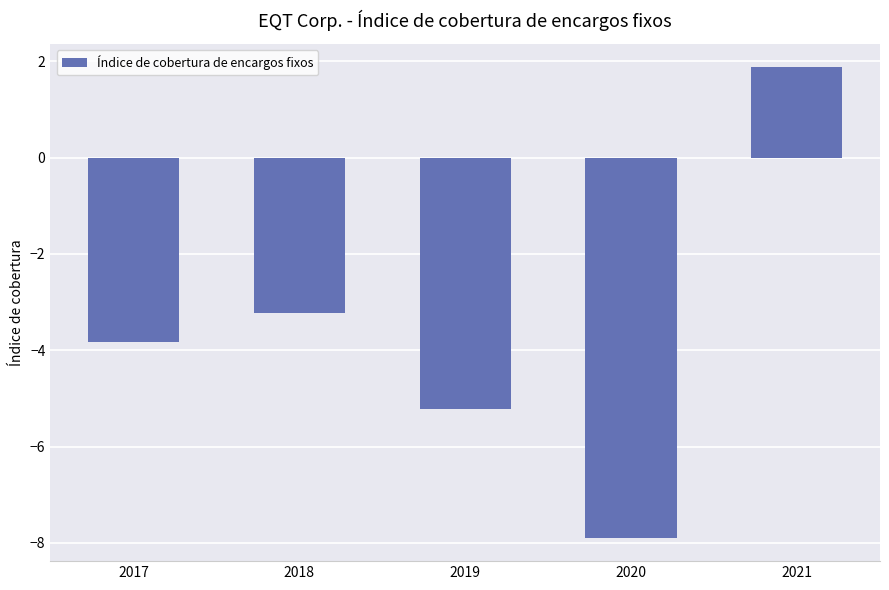

How many negative values are there?

4